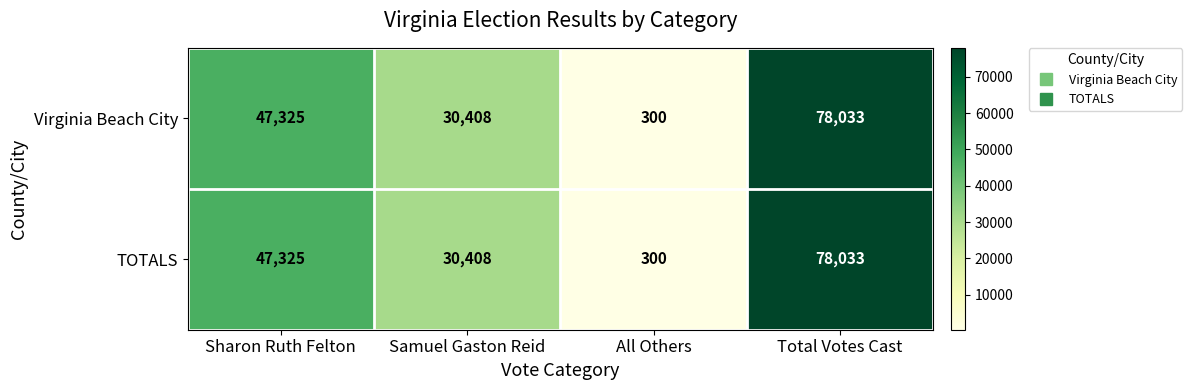

Rank the categories by TOTALS value from lowest to highest.

All Others, Samuel Gaston Reid, Sharon Ruth Felton, Total Votes Cast